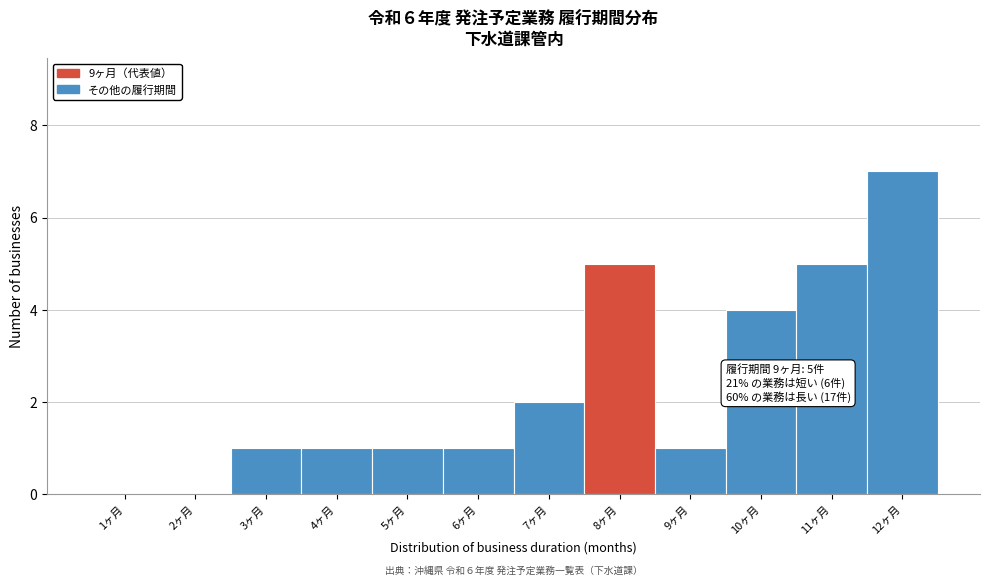

Reading right to left, transcribe all the data shown in this chart.

12ヶ月=7	11ヶ月=5	10ヶ月=4	9ヶ月=1	8ヶ月=5	7ヶ月=2	6ヶ月=1	5ヶ月=1	4ヶ月=1	3ヶ月=1	2ヶ月=0	1ヶ月=0